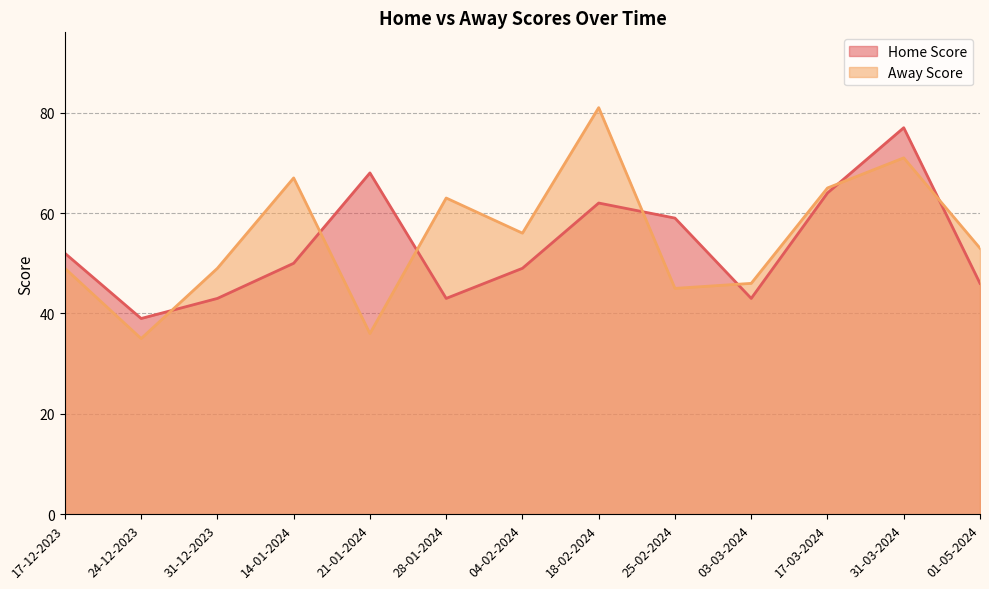

What is the sum of all Away Score values?

716